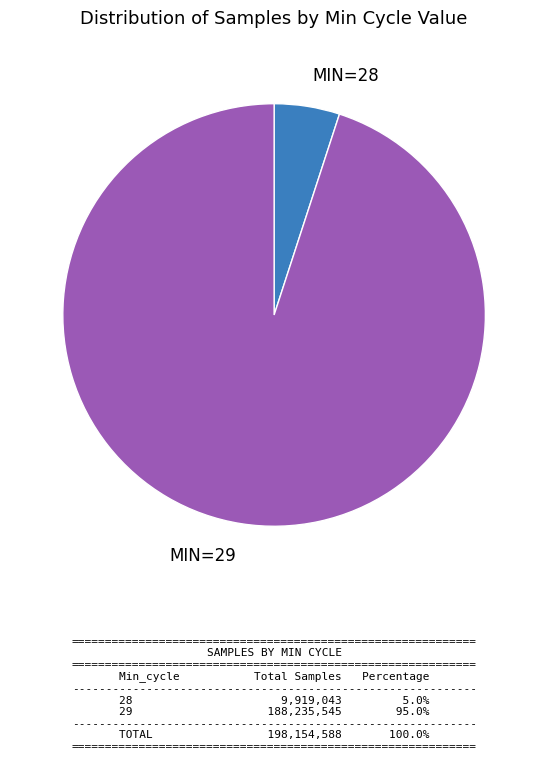

Does MIN=28 represent more than half of the total?

No